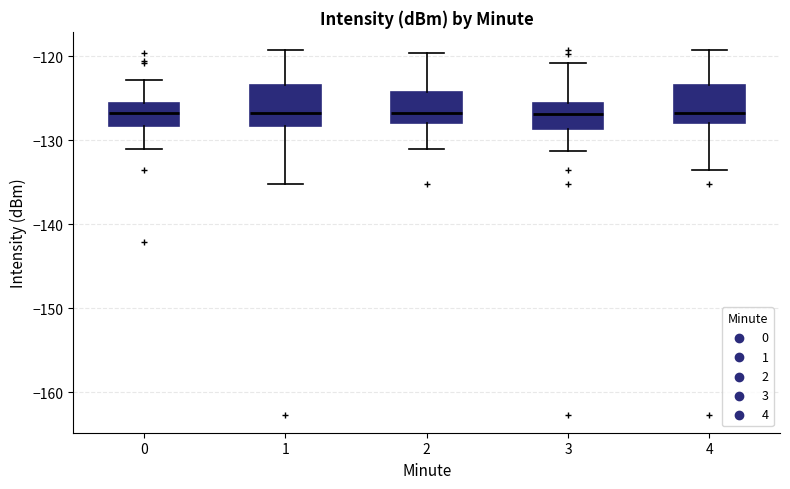

Reading left to right, read every box against the y-axis: the position of its median line, the range the box covers, and the ends of its whiskers. The values are not printed on the chart, so give them approximately, as read against the axis.

0: median -127, box -128 to -126, whiskers -131 to -123
1: median -127, box -128 to -123, whiskers -135 to -119
2: median -127, box -128 to -124, whiskers -131 to -120
3: median -127, box -129 to -126, whiskers -131 to -121
4: median -127, box -128 to -123, whiskers -134 to -119